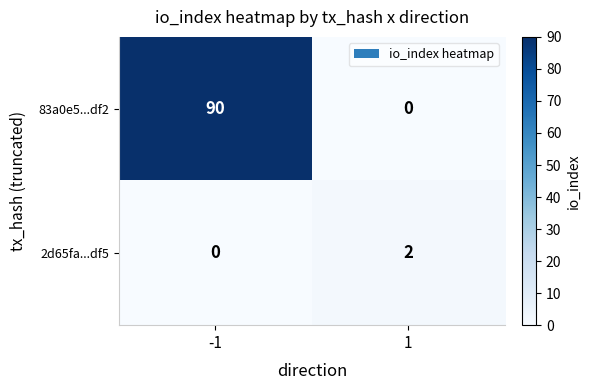

What is the sum of all 83a0e5...df2 values?

90